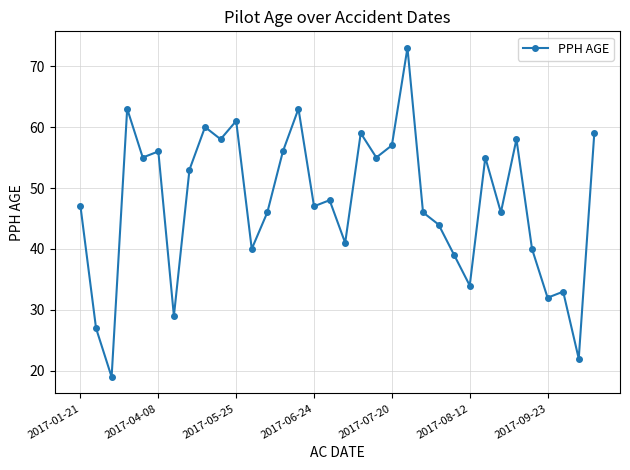

What is the value of the 20th point from the left?

55